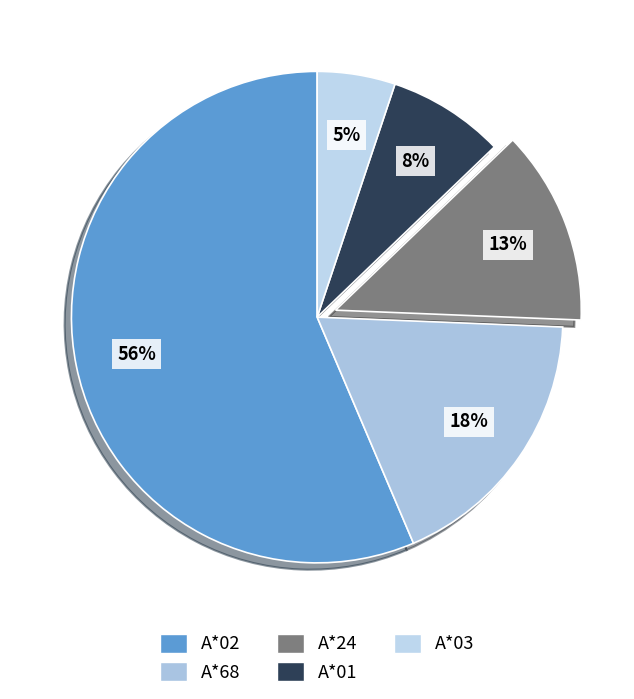

Which slice is the largest?

A*02